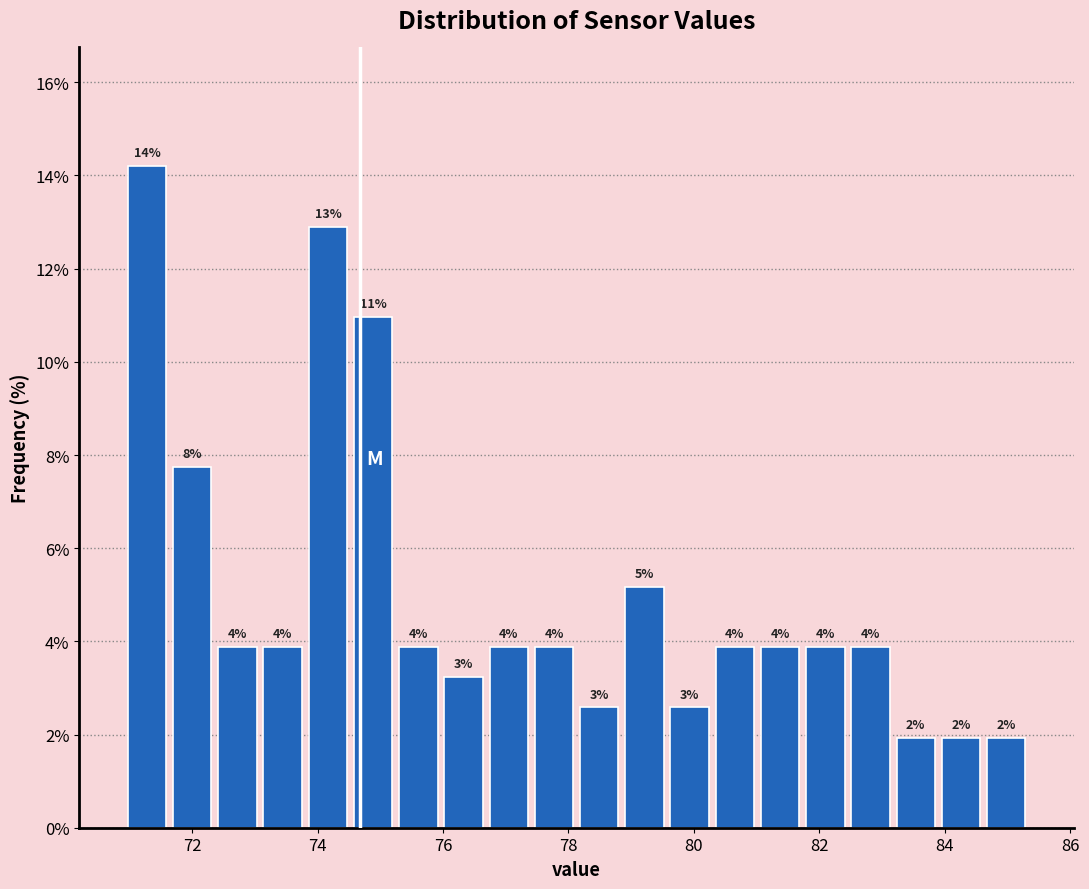

Around what value on the x-axis is the tallest bar? Give the approximate position of its centre, as read against the axis.

71.2